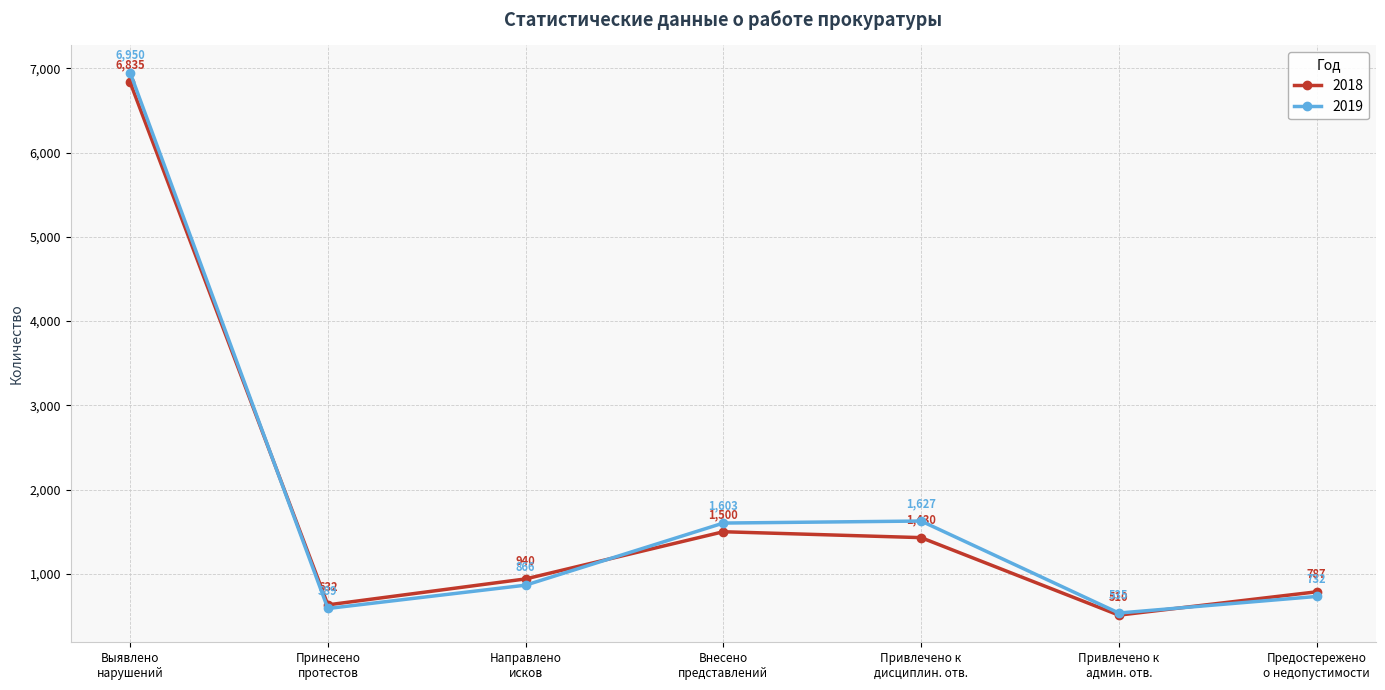

Reading left to right, extract all data points from this chart.

2018: 6835	632	940	1500	1430	510	787
2019: 6950	589	866	1603	1627	535	732